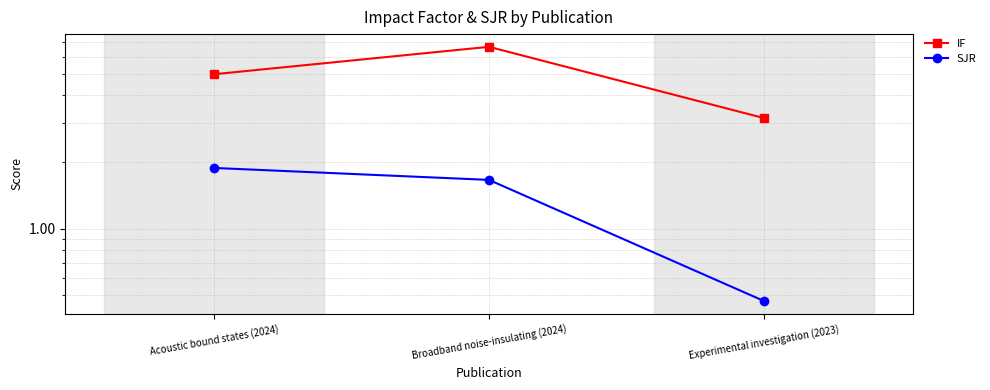

What is the difference between the IF values at Broadband noise-insulating (2024) and Acoustic bound states (2024)?

1.6